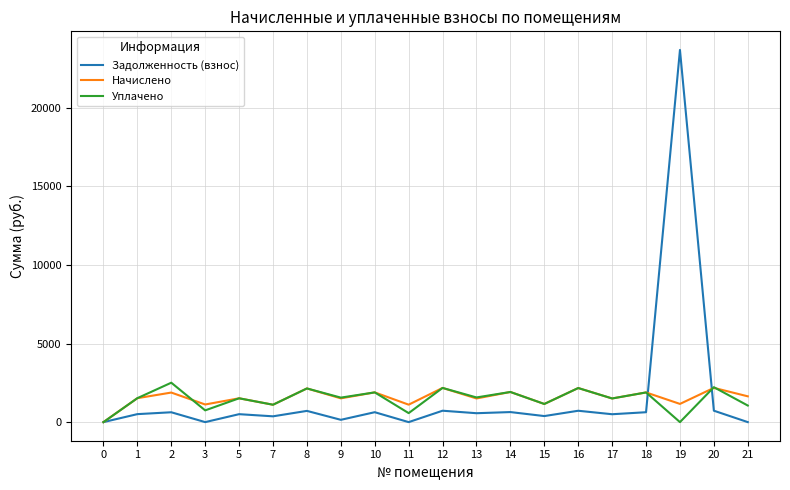

The Начислено series shows 1453.9 at 0. True or false?

False